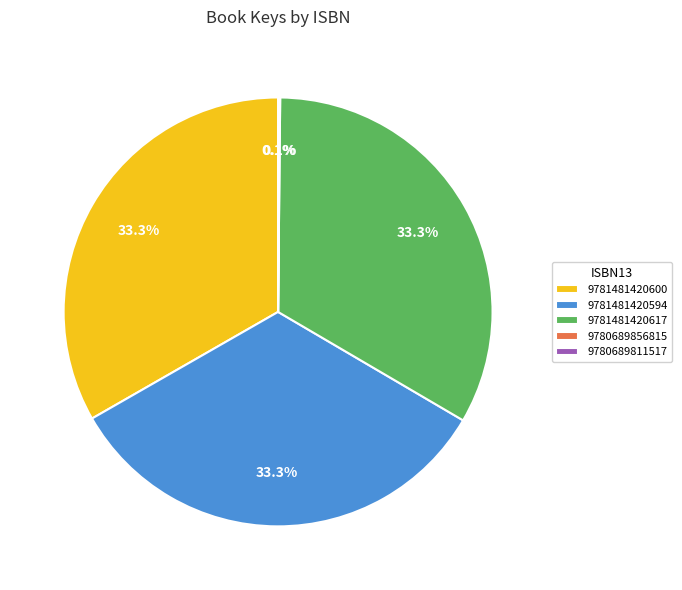

Is 9781481420617 the majority of the pie?

No